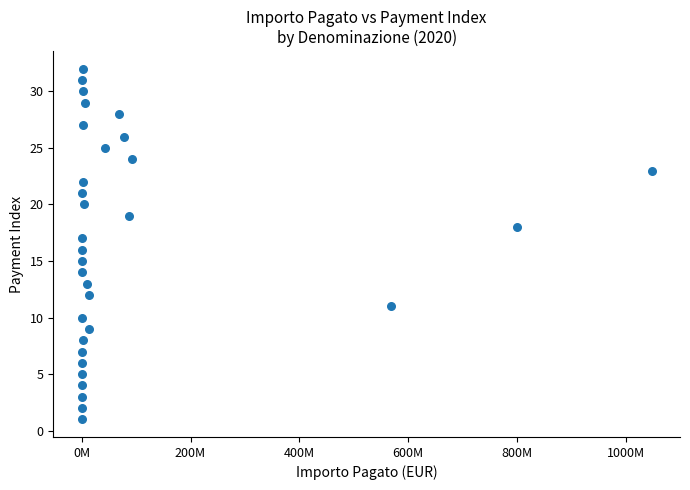

What is the range of Y values (max minus min)?

31